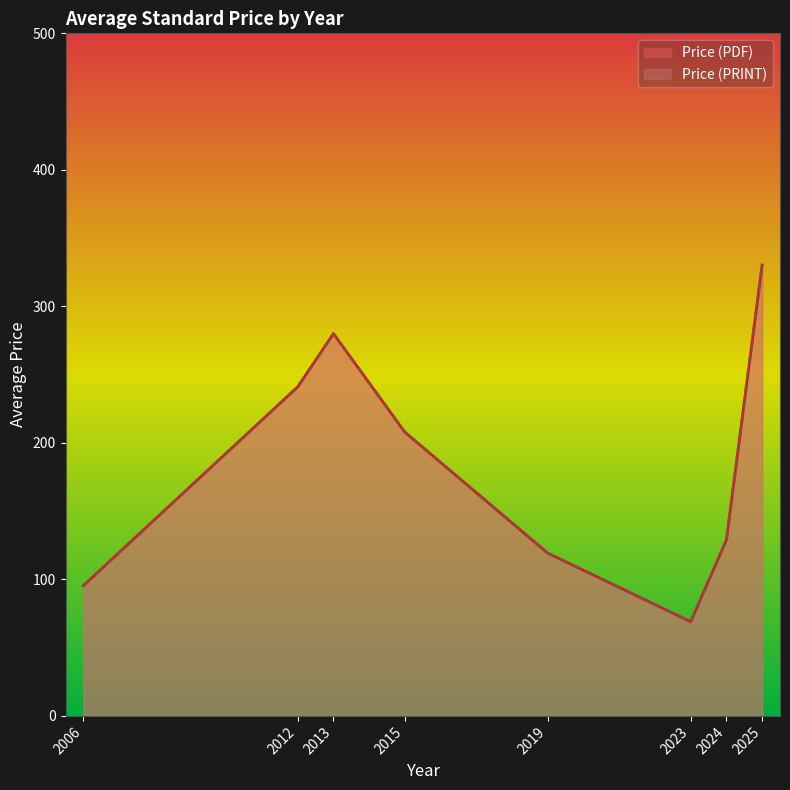

What is the average value of the Price (PRINT) series?

186.4